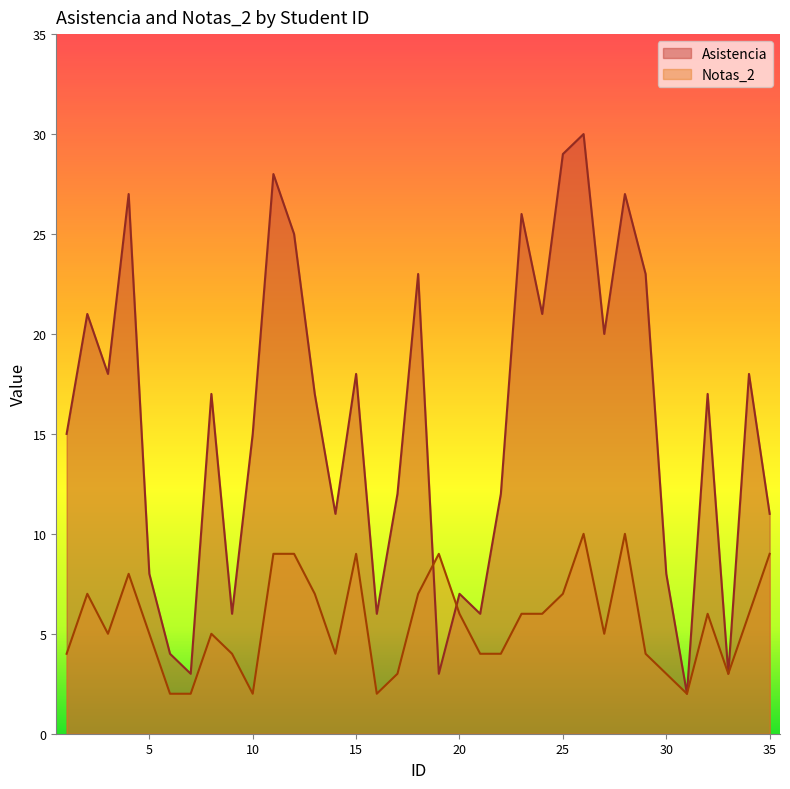

How many data points in Notas_2 are above 5?

17